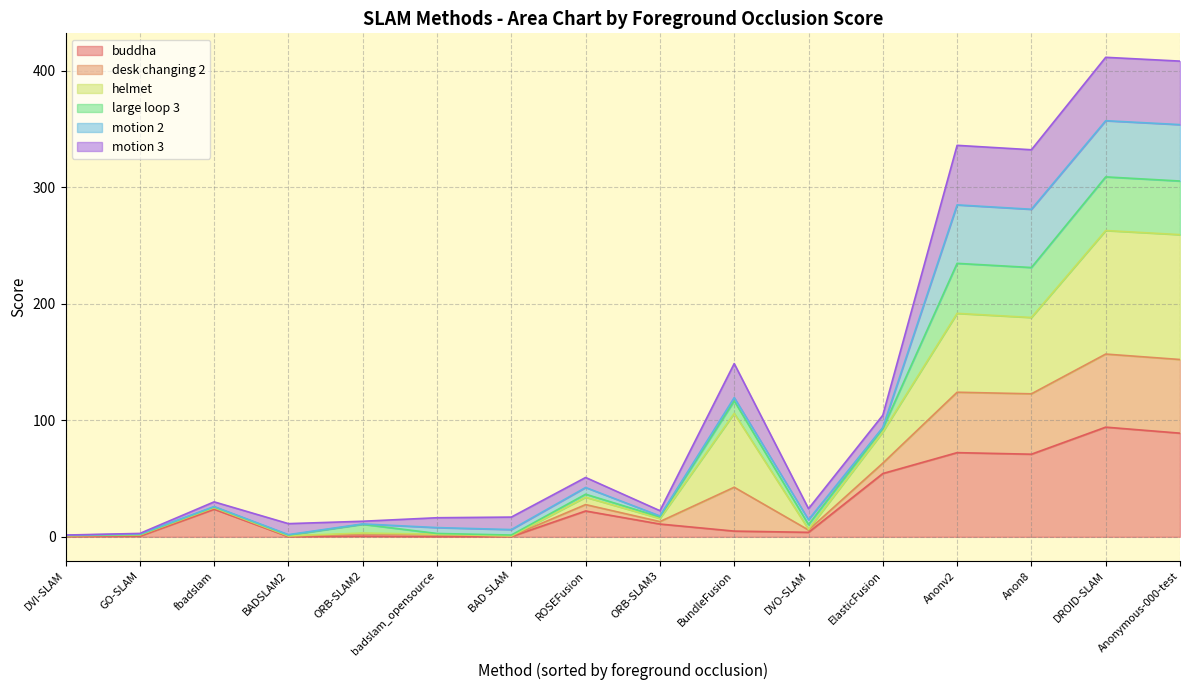

What is the difference between the highest and lowest values at fbadslam?

6.3